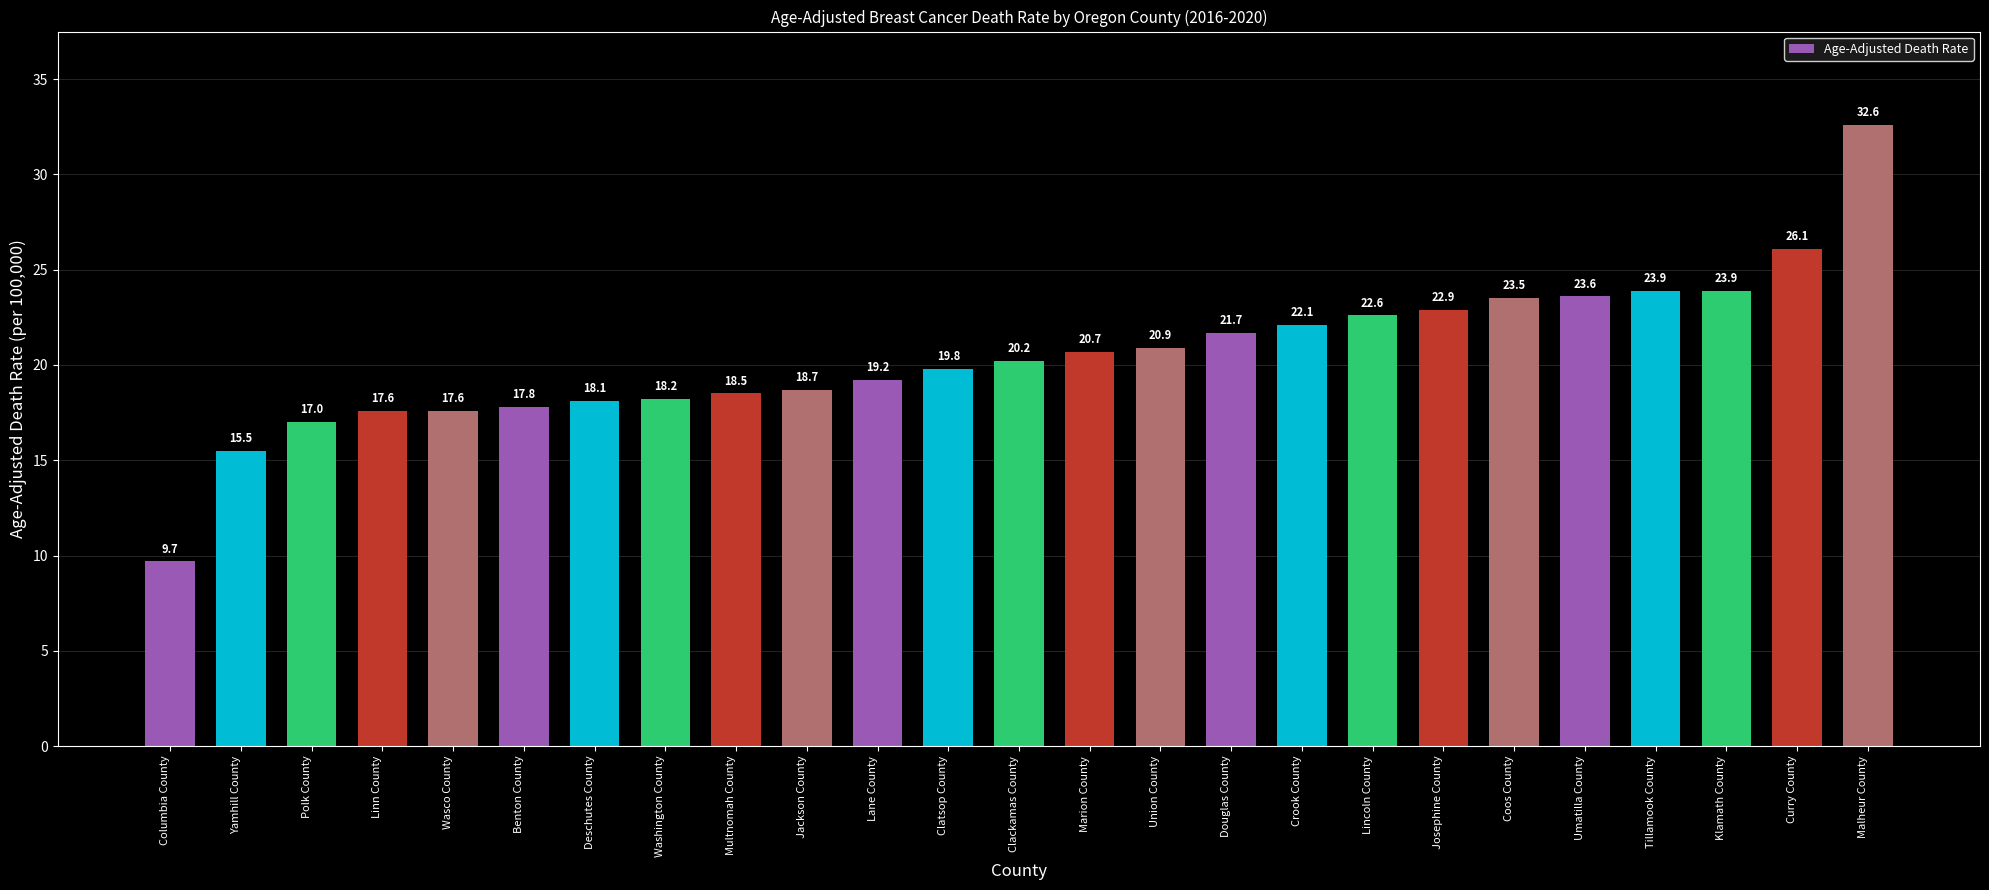

Reading left to right, extract all data points from this chart.

9.7	15.5	17.0	17.6	17.6	17.8	18.1	18.2	18.5	18.7	19.2	19.8	20.2	20.7	20.9	21.7	22.1	22.6	22.9	23.5	23.6	23.9	23.9	26.1	32.6